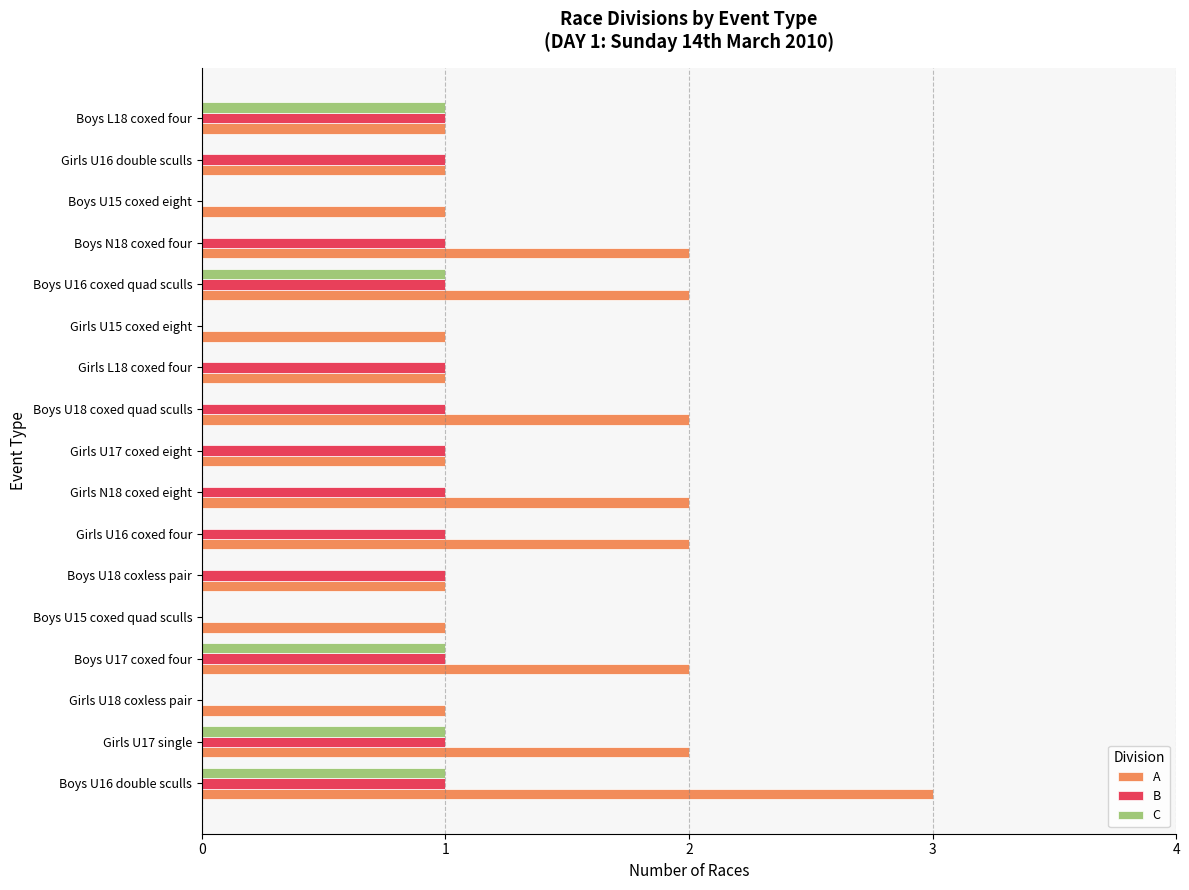

What is the sum of all C values?

5